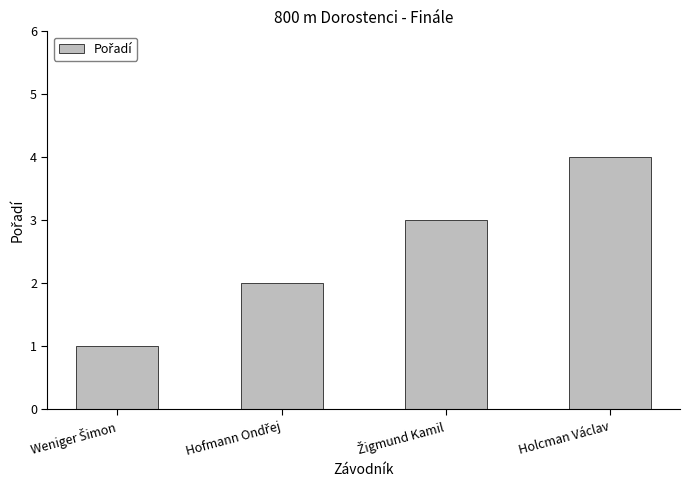

Is it true that the value at Holcman Václav is 7?

False